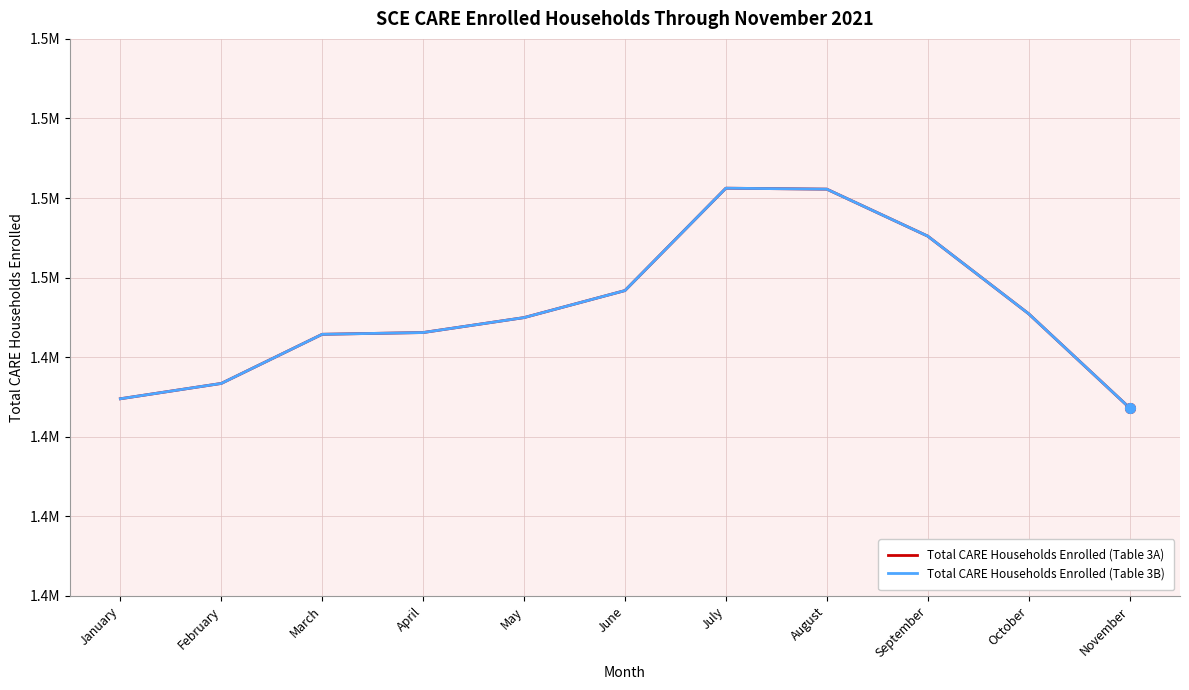

Reading left to right, transcribe all the data shown in this chart.

Total CARE Households Enrolled (Table 3A): 1429550	1433404	1445755	1446195	1449951	1456745	1482474	1482236	1470434	1450925	1427272
Total CARE Households Enrolled (Table 3B): 1429550	1433404	1445755	1446195	1449951	1456745	1482474	1482236	1470434	1450925	1427272